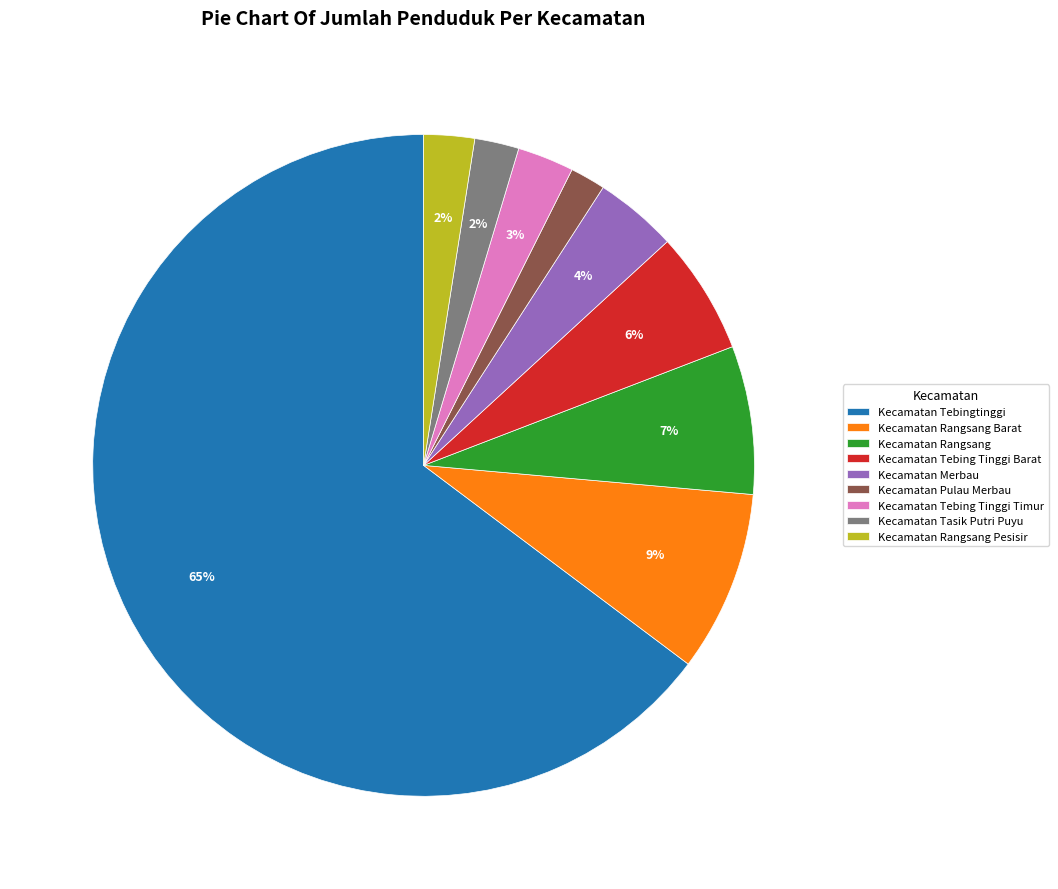

To the nearest percent, what is the combined percentage of Kecamatan Tebingtinggi and Kecamatan Rangsang Pesisir?

67%